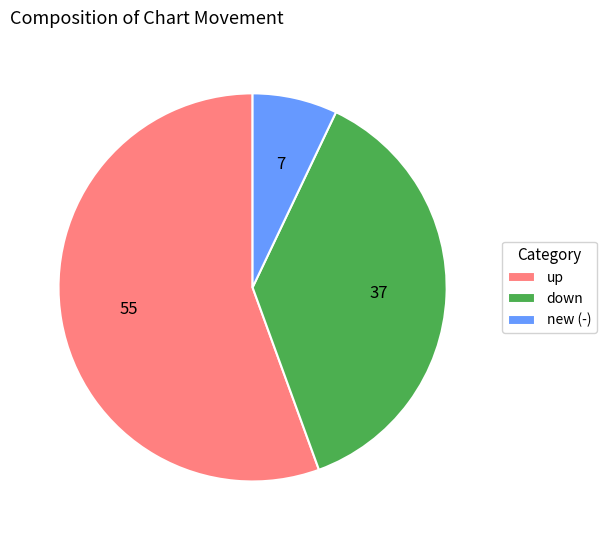

Rank the categories by value from lowest to highest.

new (-), down, up